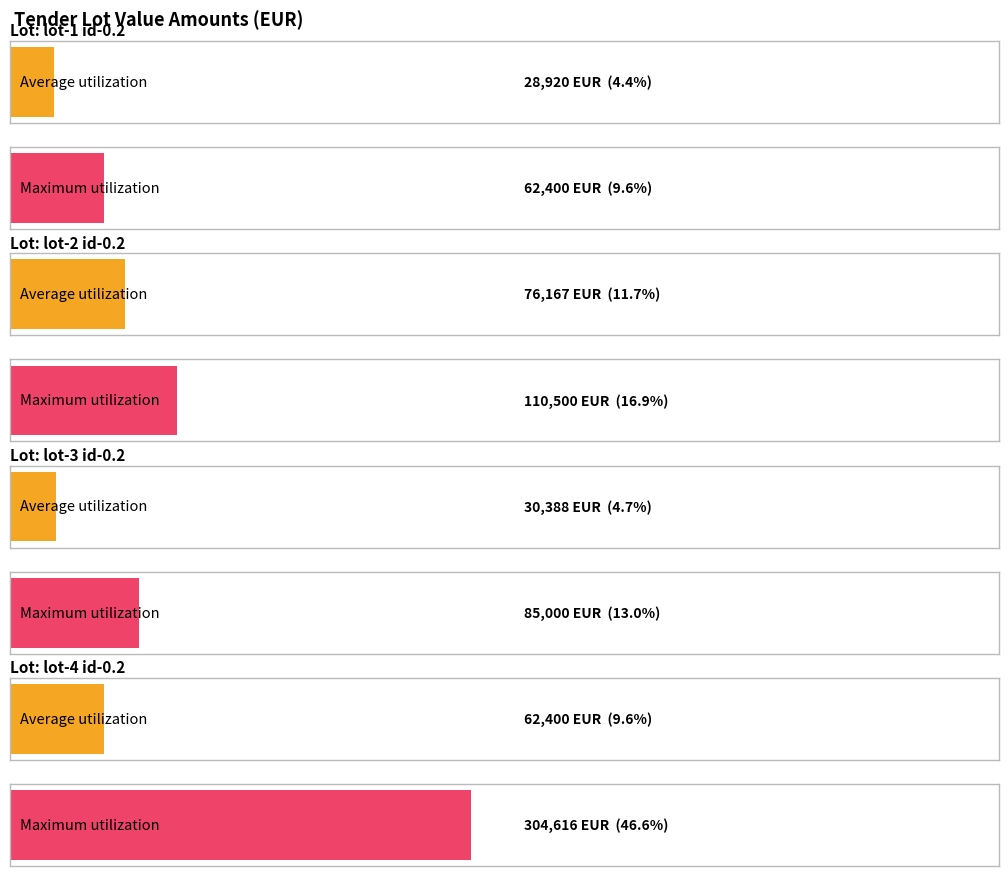

The Maximum utilization series shows 345548.5 at lot-1 id-0.6. True or false?

False